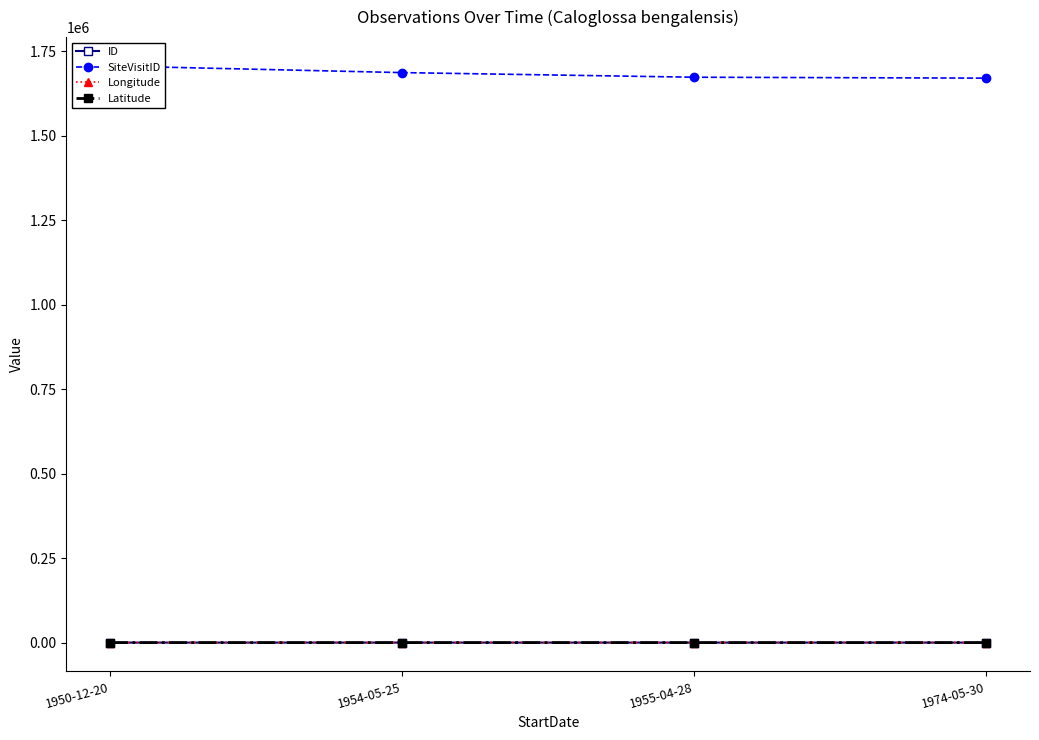

At which label is SiteVisitID closest to 1688754?

1954-05-25